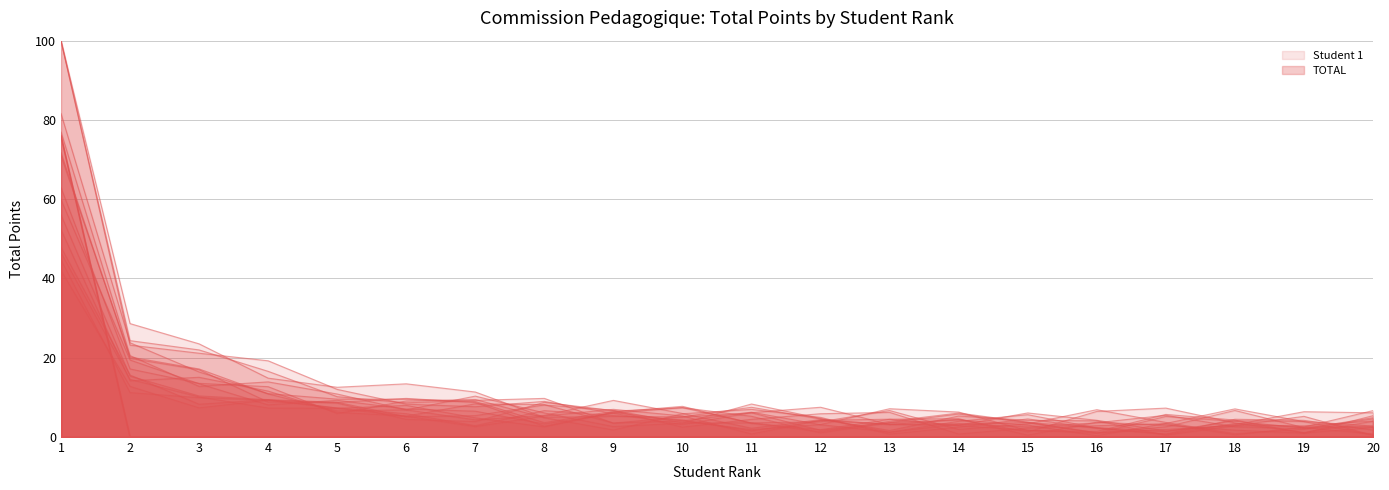

Does the chart have visible grid lines?

Yes